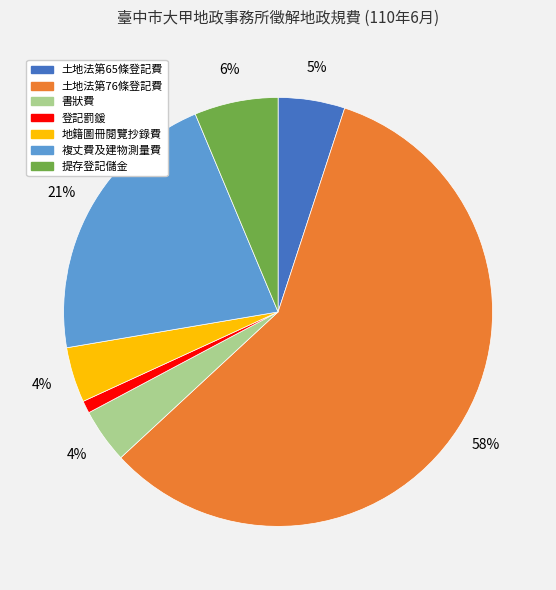

What is the largest slice in the pie chart?

土地法第76條登記費